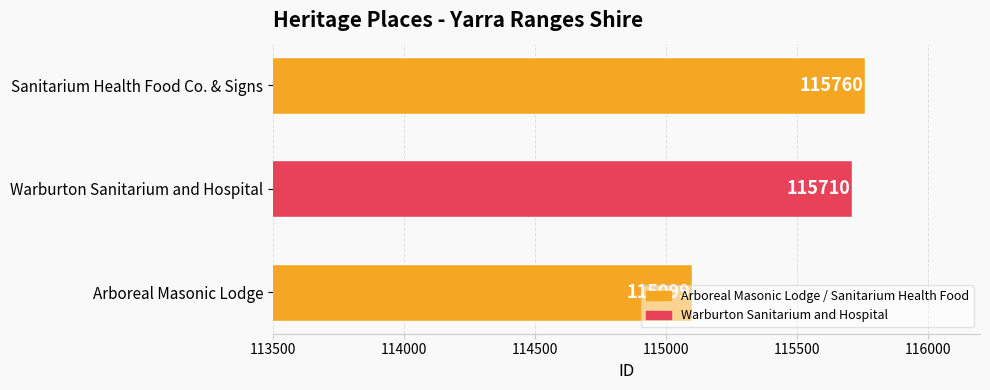

What is the greatest value displayed?

115760